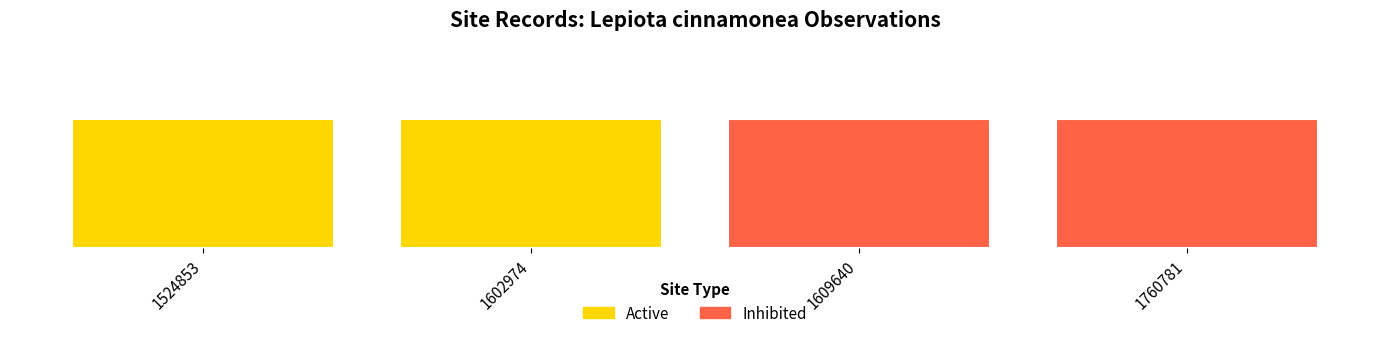

Reading left to right, what are all the values shown in this chart?

ID: 1524853=0	1602974=1	1609640=3	1760781=5
SiteVisitID: 1524853=1742613	1602974=1800380	1609640=1849454	1760781=2032531
LocationPrecision: 1524853=2000	1602974=2000	1609640=2000	1760781=10000